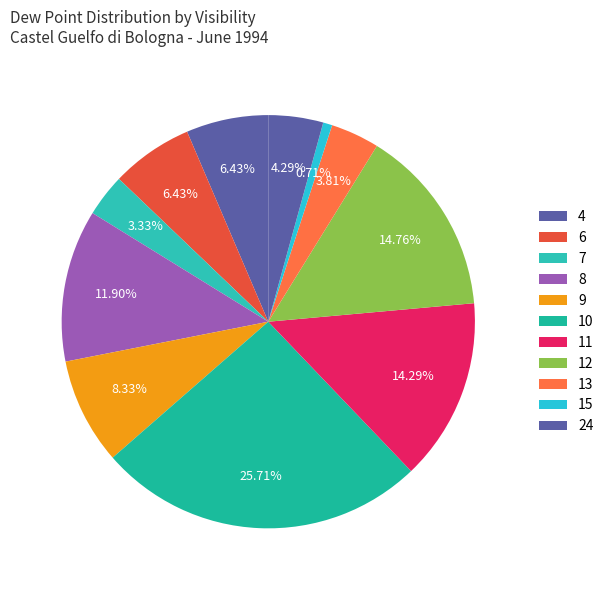

What is the smallest slice in the pie chart?

15